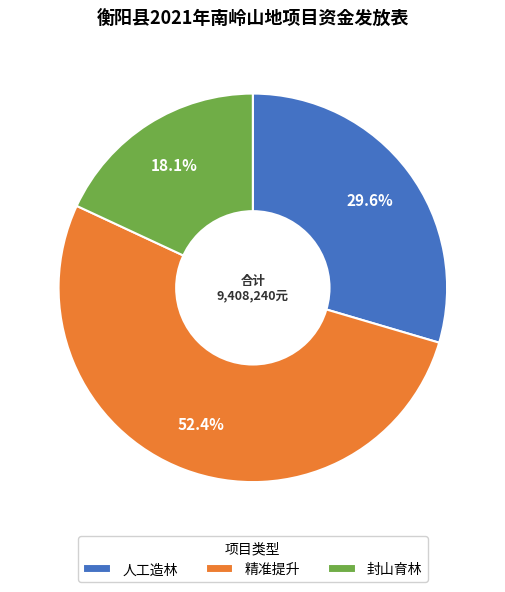

Which has a higher value, 封山育林 or 人工造林?

人工造林